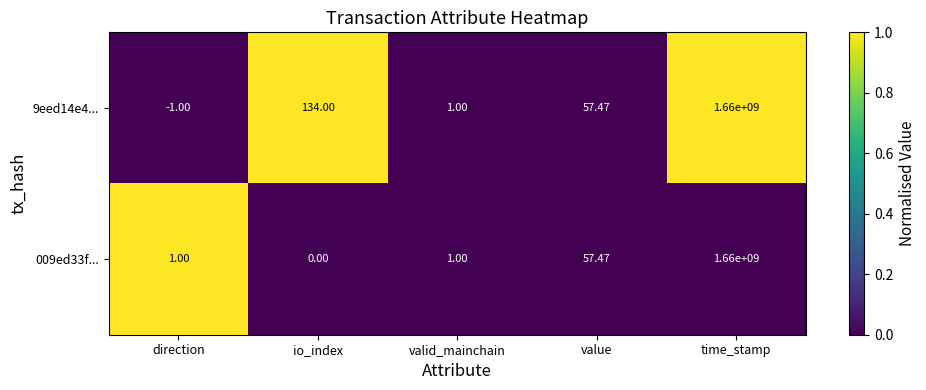

At direction, list the series in order from smallest to largest.

9eed14e4..., 009ed33f...